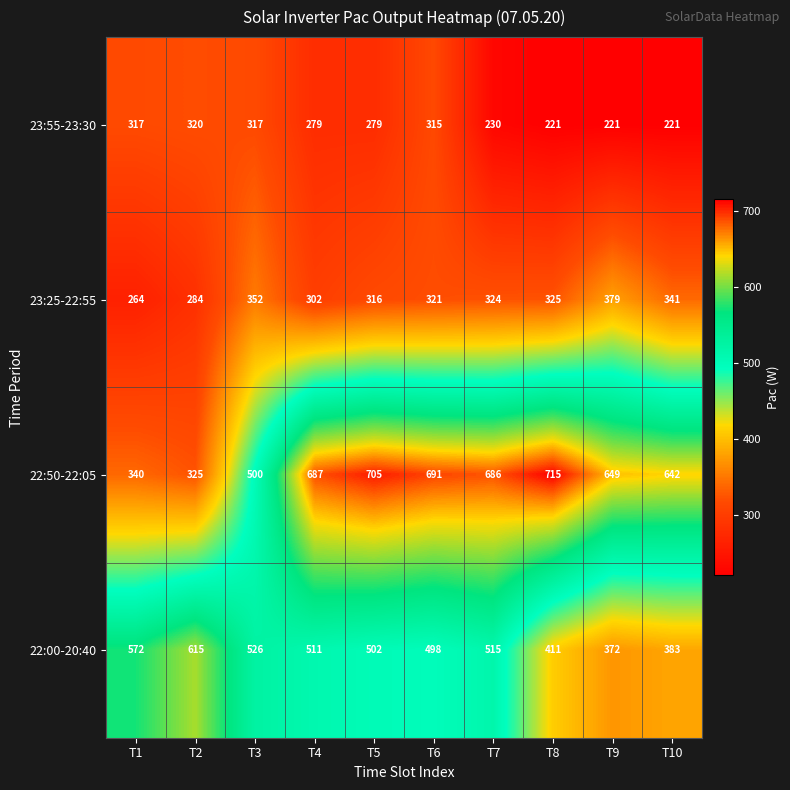

How many categories are shown in the chart?

10